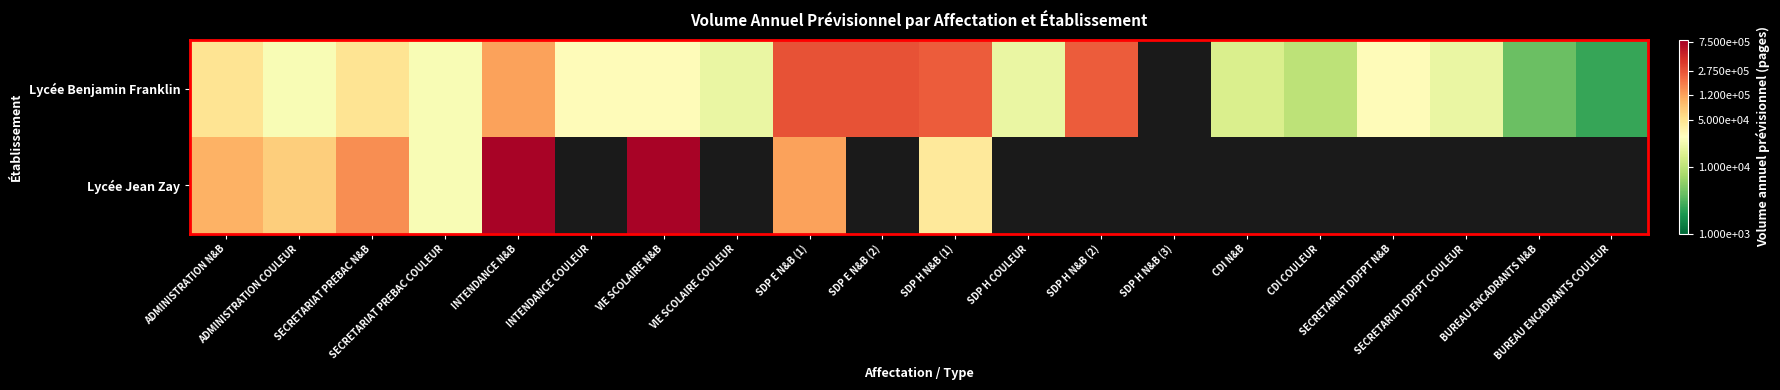

At INTENDANCE N&B, list the series in order from smallest to largest.

Lycée Benjamin Franklin, Lycée Jean Zay